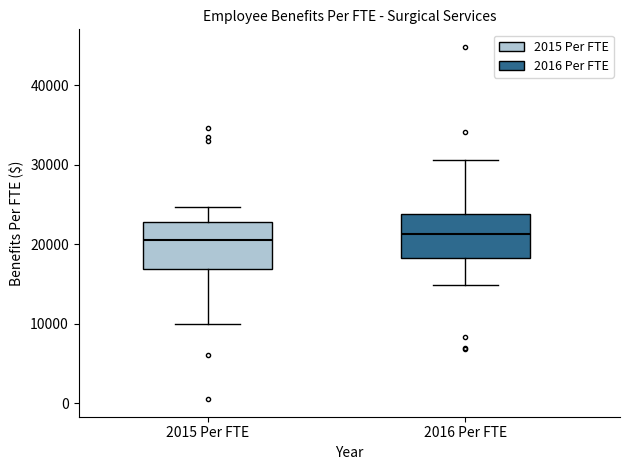

Where is the lower edge of the box for 2016 Per FTE on the y-axis? The values are not printed on the chart, so give them approximately, as read against the axis.

18000